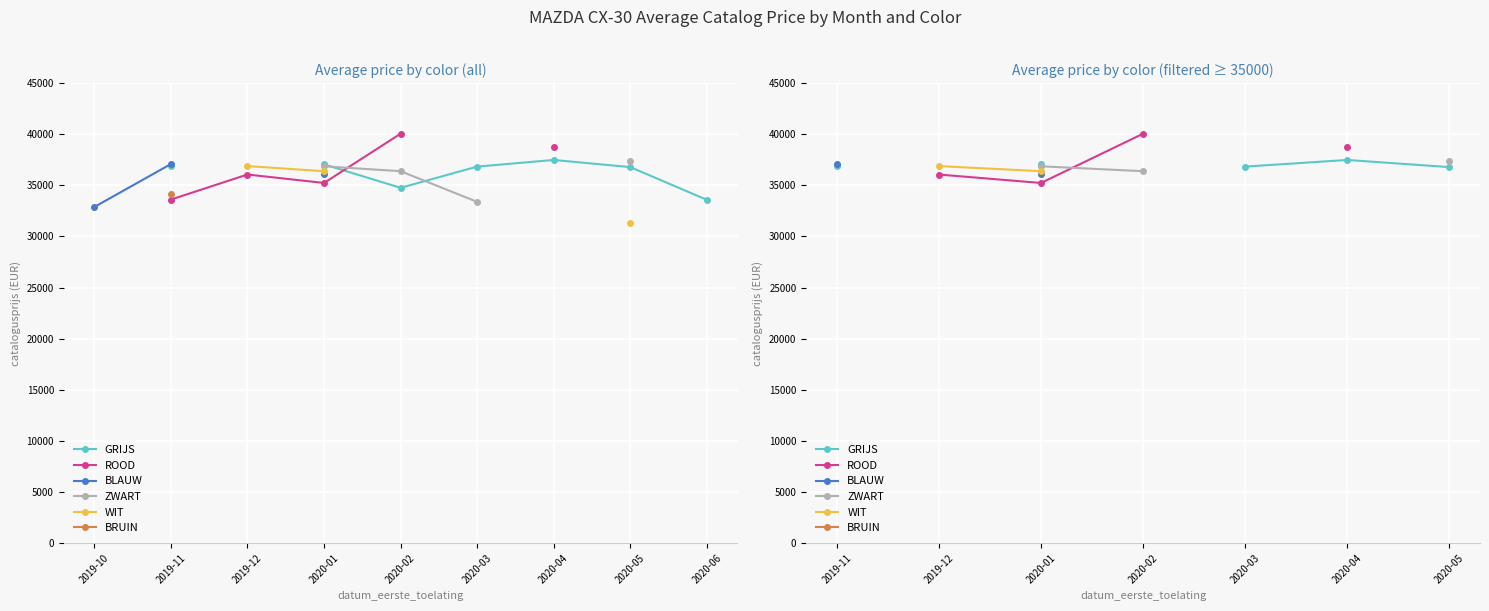

True or false: BLAUW and WIT intersect in this chart.

False